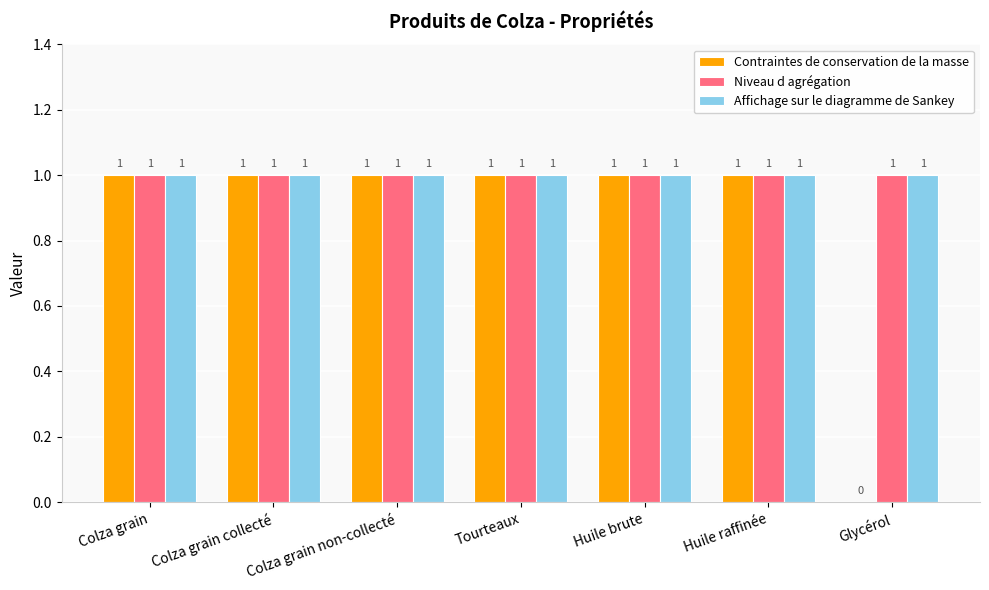

What is the total value across all series at Huile raffinée?

3